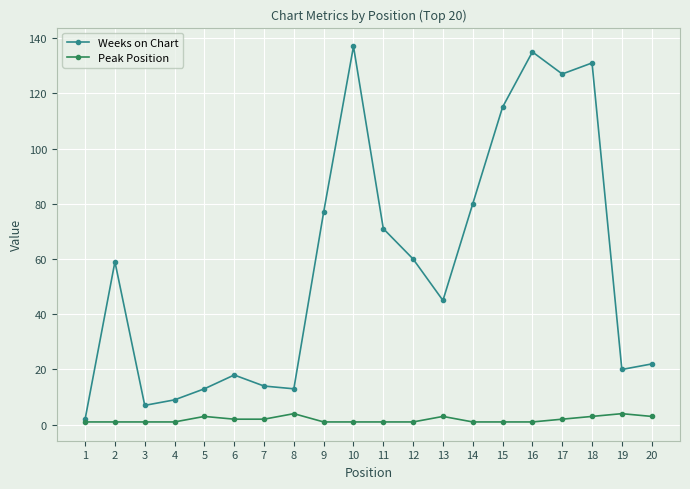

What are all the series names shown in the legend?

Weeks on Chart, Peak Position